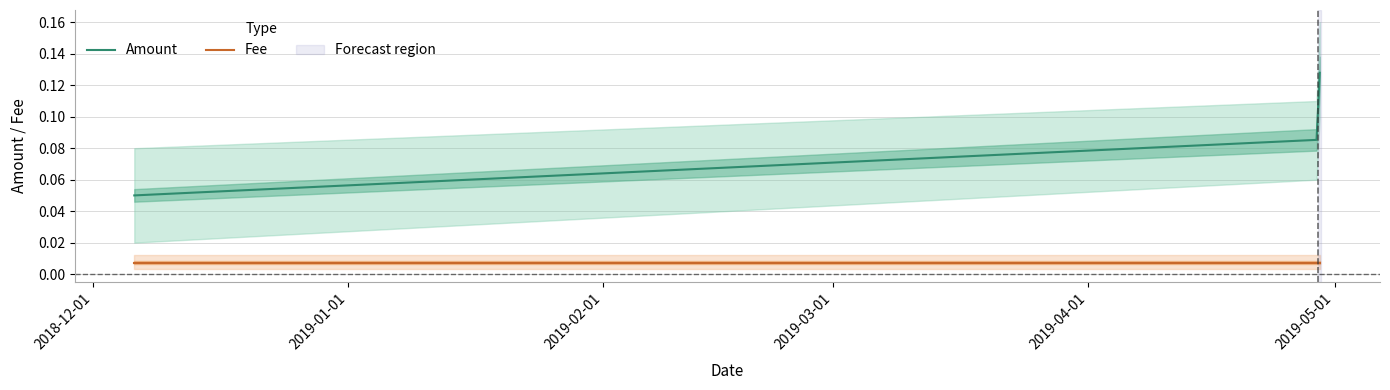

Count the number of categories in the chart.

3